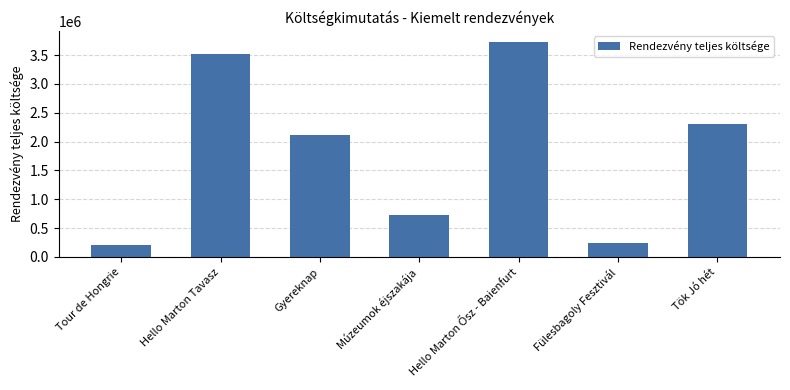

The value at Fülesbagoly Fesztivál is 122099. True or false?

False